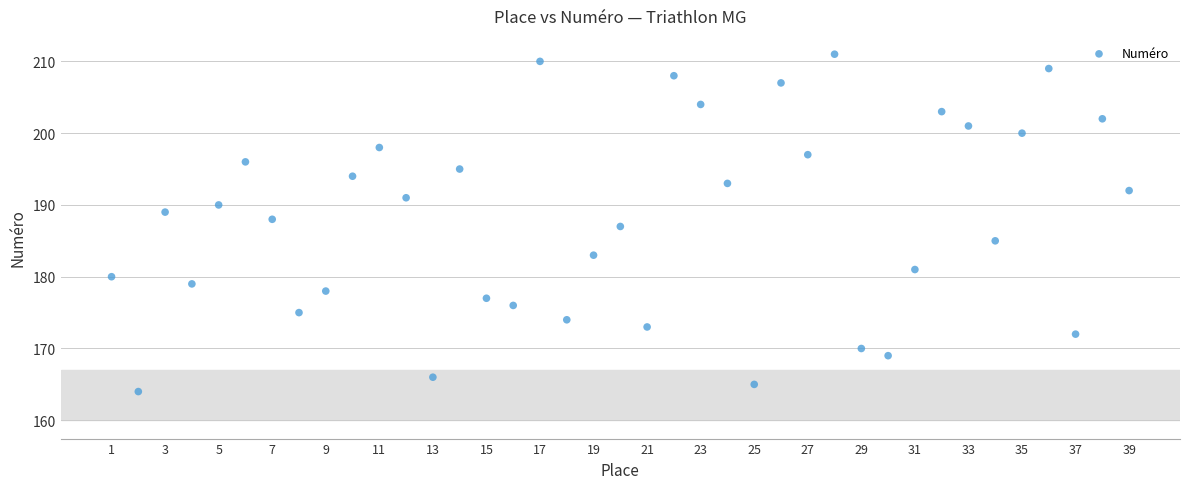

What is the range of X values (max minus min)?

38